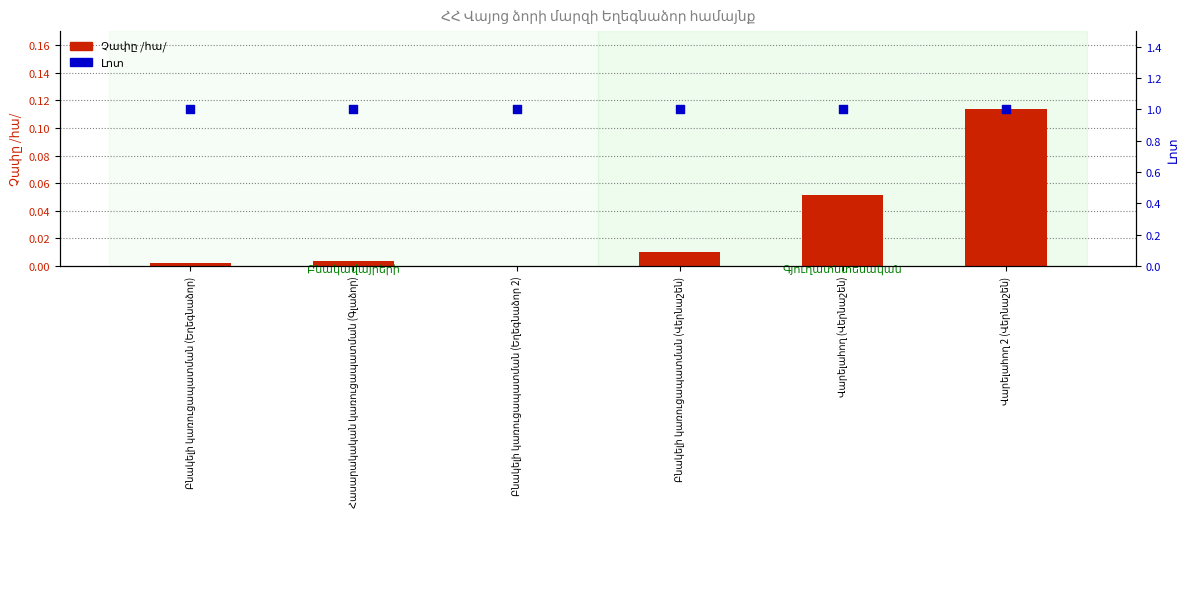

At how many categories does at least one series exceed 0?

6